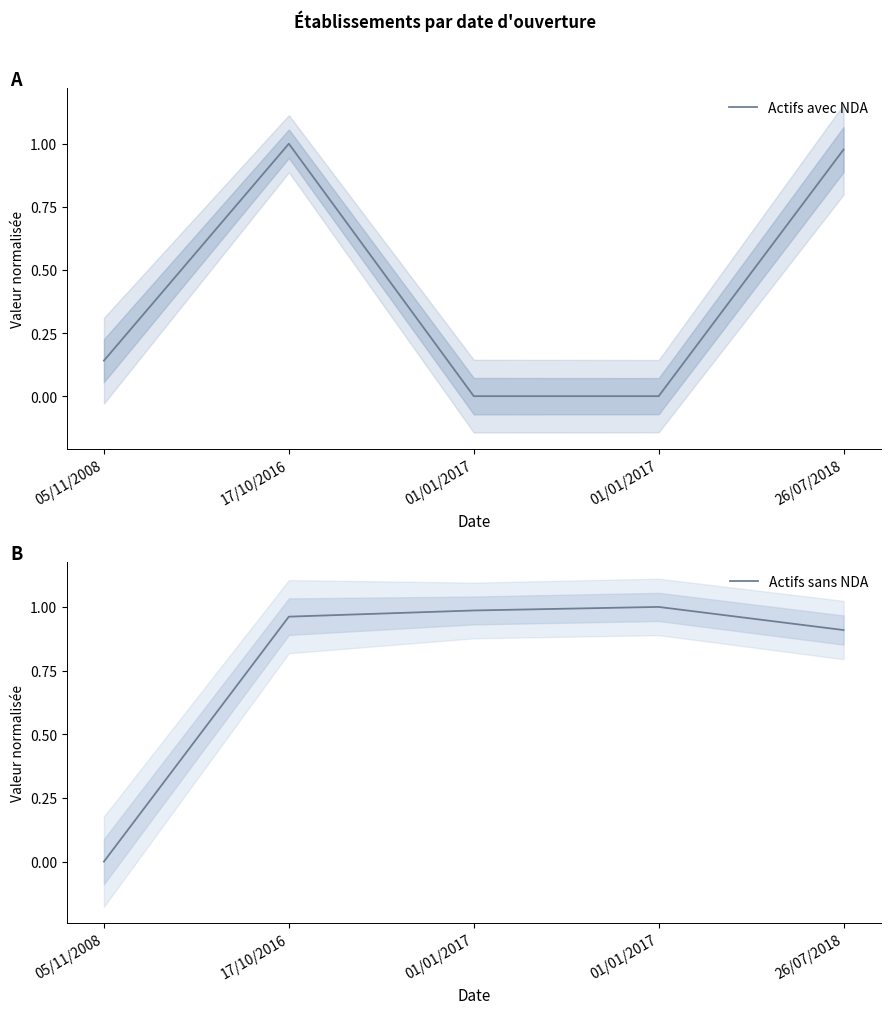

List the series in order of their overall mean, highest first.

Actifs sans NDA, Actifs avec NDA